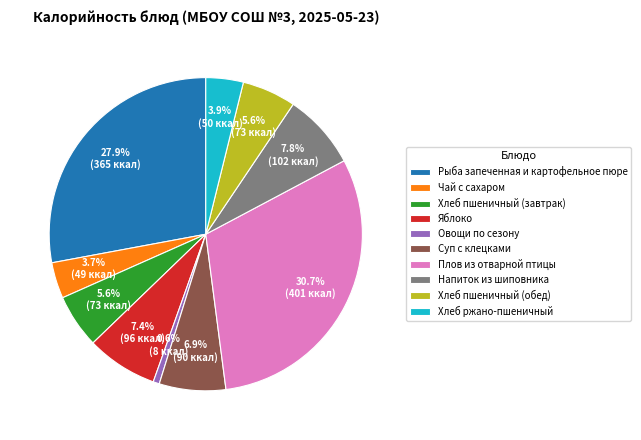

Does any single category account for the majority?

No